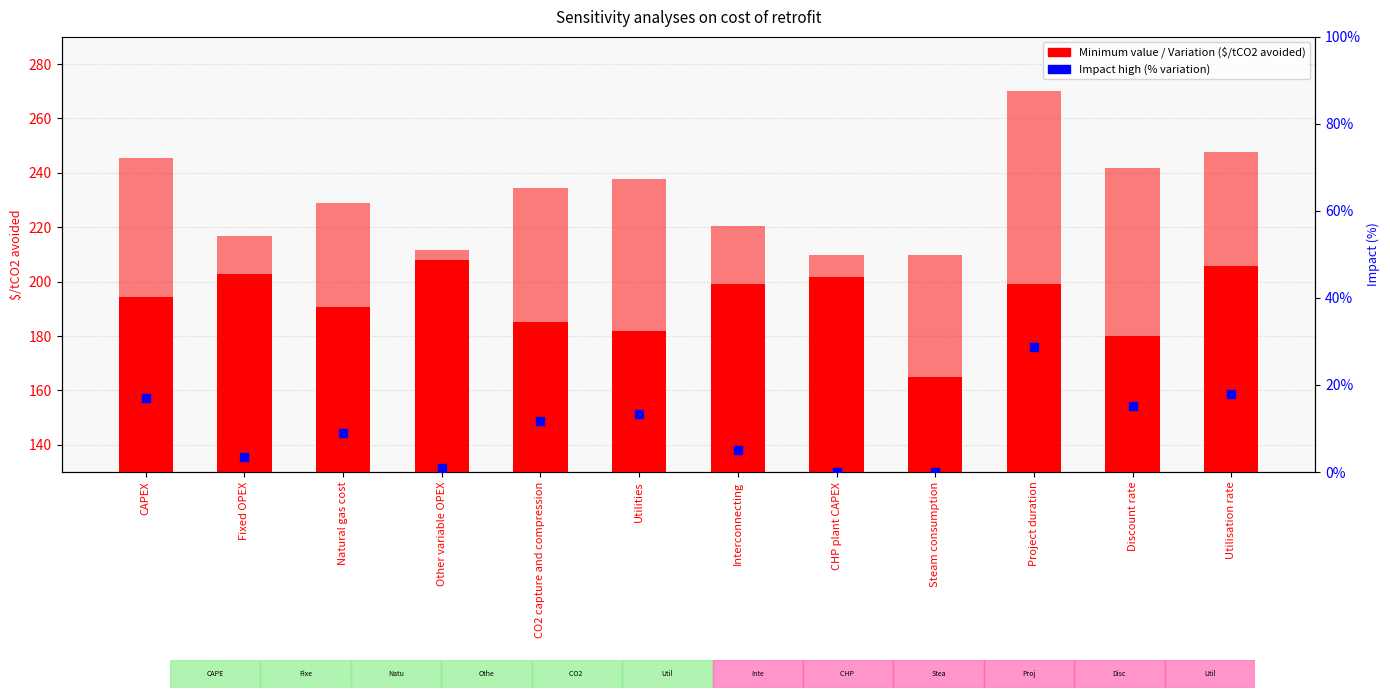

At which category is the sum across all series the highest?

Project duration